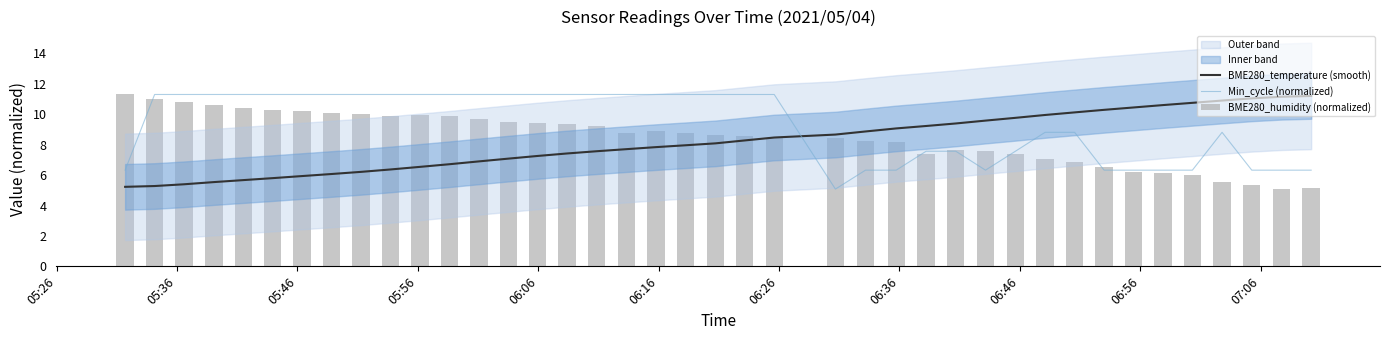

Reading left to right, extract all data points from this chart.

BME280_temperature (smooth): 5.2	5.3	5.4	5.5	5.7	5.8	5.9	6.1	6.2	6.4	6.5	6.7	6.9	7.1	7.3	7.4	7.6	7.7	7.8	8.0	8.1	8.3	8.5	8.7	8.9	9.1	9.2	9.4	9.6	9.8	10.0	10.1	10.3	10.4	10.6	10.7	10.9	11.0	11.1	11.2
Min_cycle (normalized): 6.3	11.3	11.3	11.3	11.3	11.3	11.3	11.3	11.3	11.3	11.3	11.3	11.3	11.3	11.3	11.3	11.3	11.3	11.3	11.3	11.3	11.3	11.3	5.1	6.3	6.3	7.6	7.6	6.3	7.6	8.8	8.8	6.3	6.3	6.3	6.3	8.8	6.3	6.3	6.3
BME280_humidity (normalized): 11.3	11.0	10.8	10.6	10.4	10.3	10.2	10.1	10.0	9.9	9.9	9.9	9.7	9.5	9.4	9.3	9.3	8.8	8.9	8.7	8.7	8.6	8.5	8.4	8.3	8.1	7.4	7.7	7.6	7.4	7.0	6.8	6.5	6.2	6.2	6.0	5.6	5.3	5.1	5.2